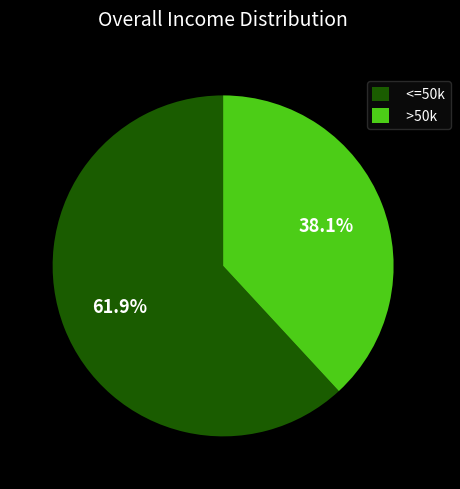

What percentage is NOT represented by <=50k?

38.1%